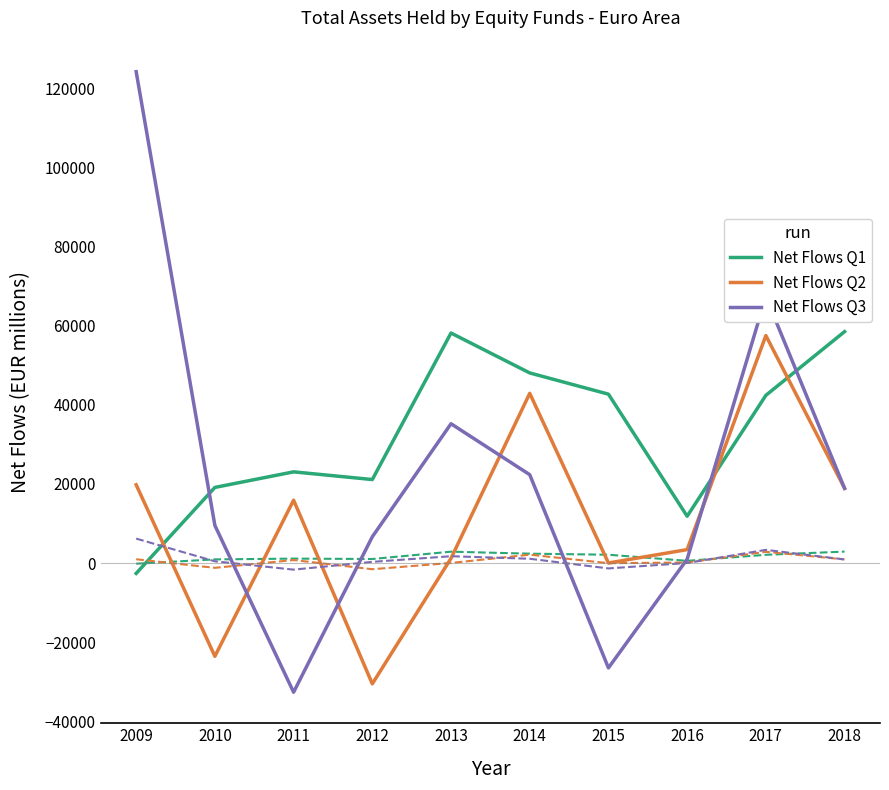

What is the difference between the Net Flows Q2 values at 2018 and 2016?

15487.7